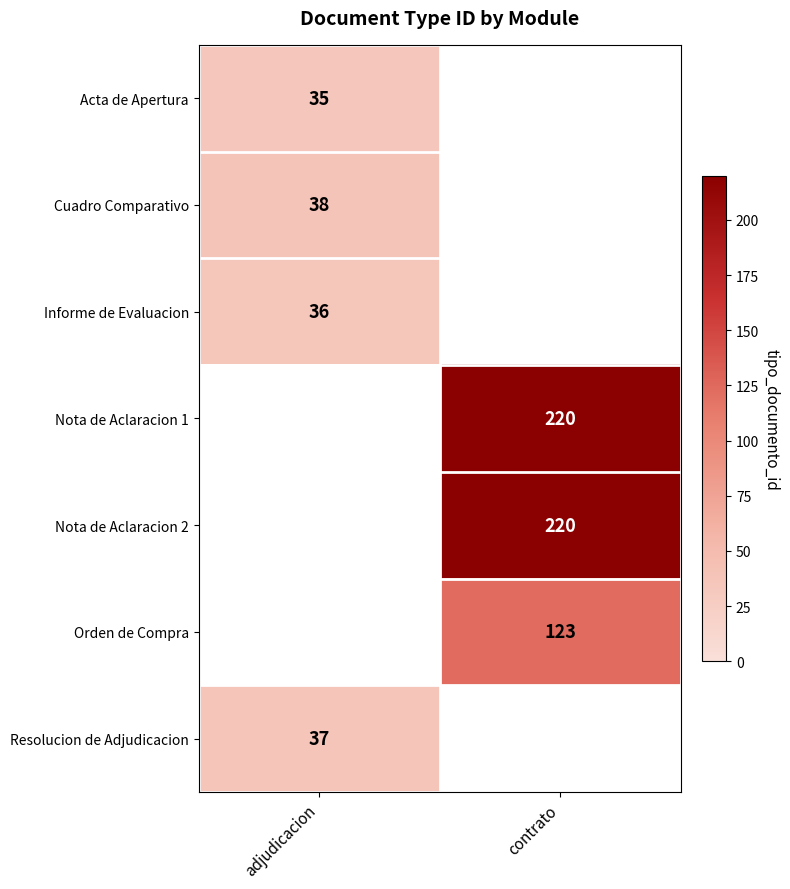

The Resolucion de Adjudicacion series shows 55 at adjudicacion. True or false?

False